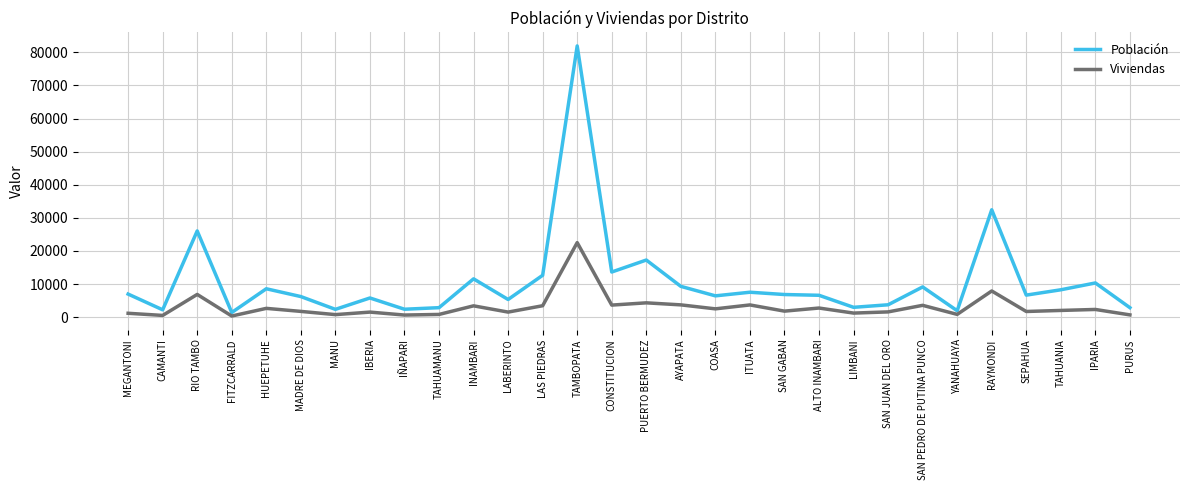

Does the chart have visible grid lines?

Yes